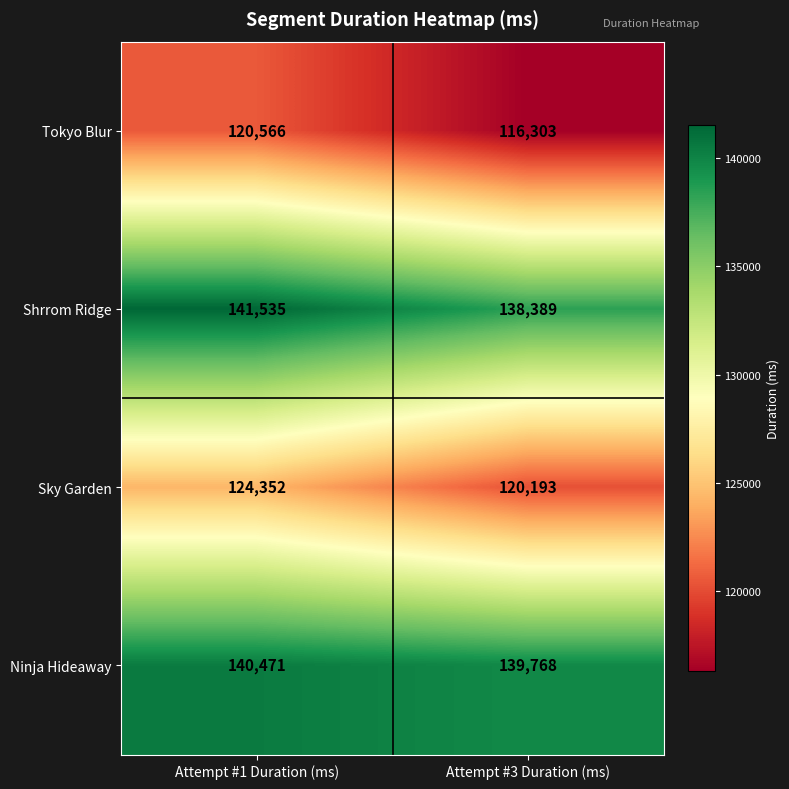

Reading right to left, transcribe all the data shown in this chart.

Tokyo Blur: Attempt #3 Duration (ms)=116303	Attempt #1 Duration (ms)=120566
Shrrom Ridge: Attempt #3 Duration (ms)=138389	Attempt #1 Duration (ms)=141535
Sky Garden: Attempt #3 Duration (ms)=120193	Attempt #1 Duration (ms)=124352
Ninja Hideaway: Attempt #3 Duration (ms)=139768	Attempt #1 Duration (ms)=140471